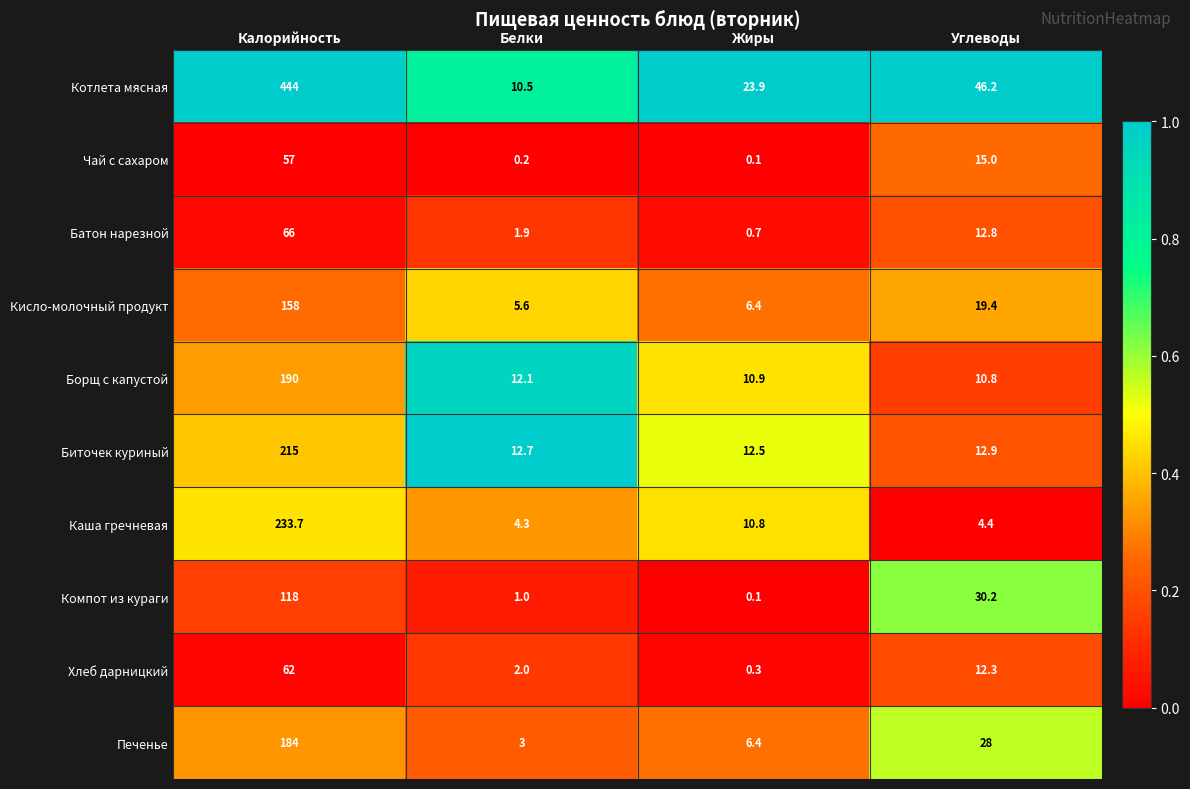

Which series has the largest range (max minus min)?

Котлета мясная